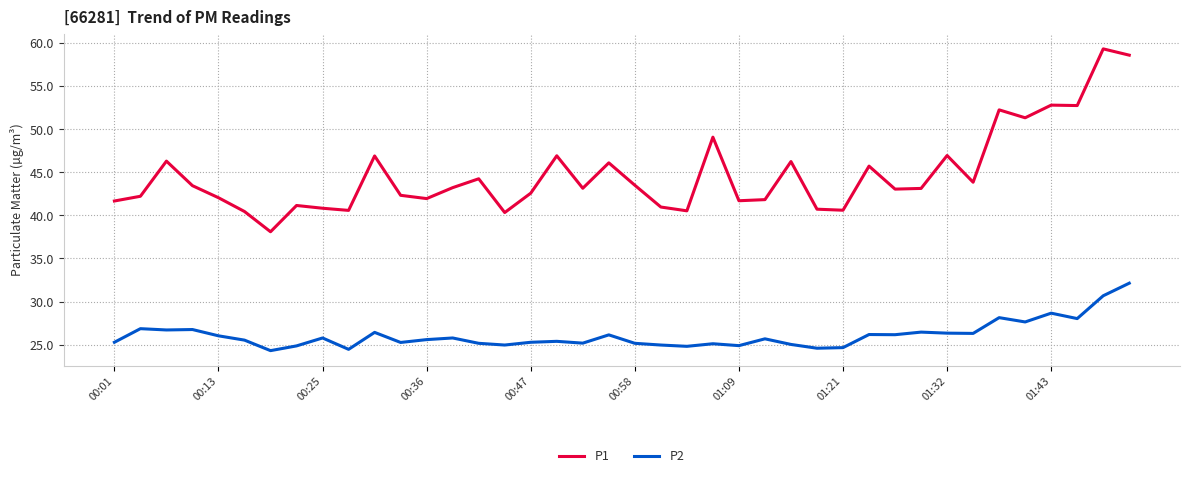

What is the difference between the maximum and minimum values in the P2 series?

7.8